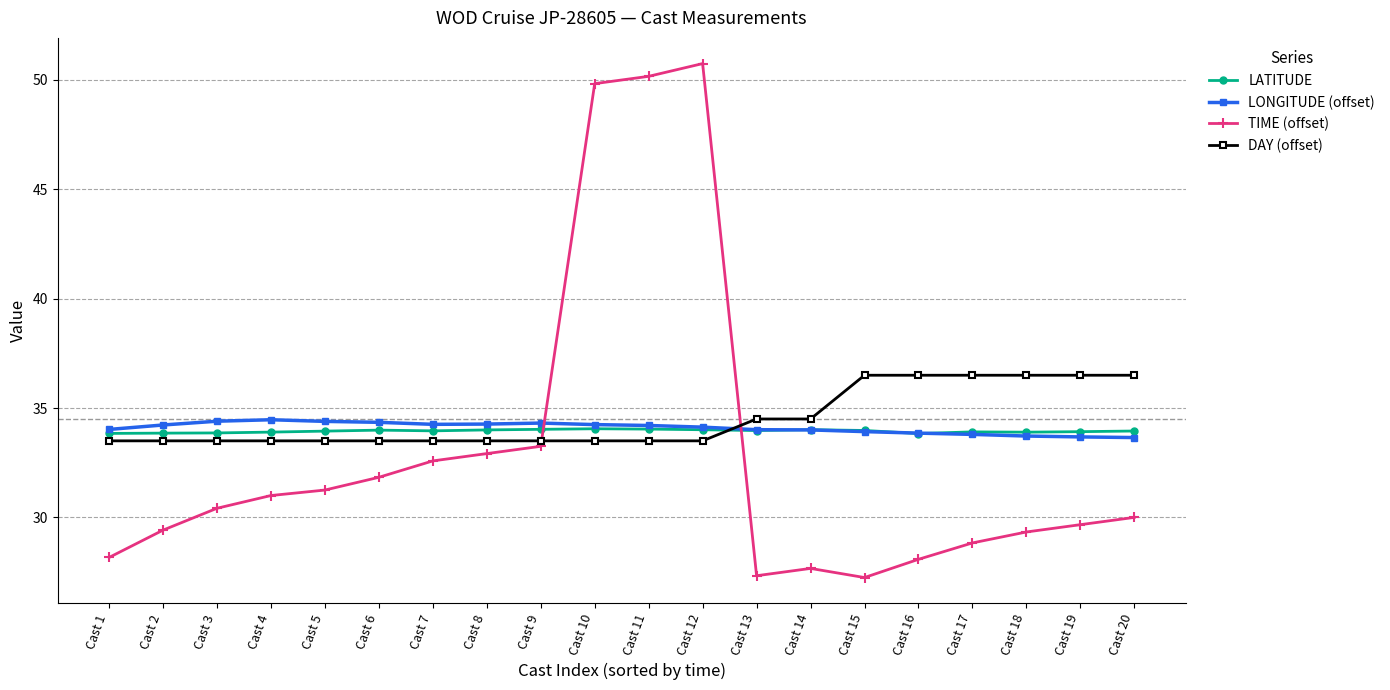

Between which two adjacent categories do LATITUDE and DAY (offset) first intersect?

Cast 12 and Cast 13